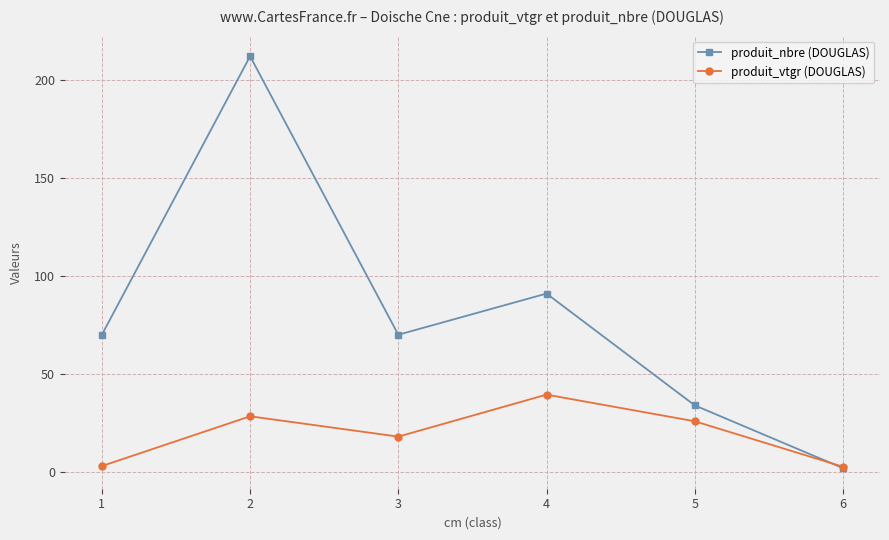

What are all the series names shown in the legend?

produit_nbre (DOUGLAS), produit_vtgr (DOUGLAS)